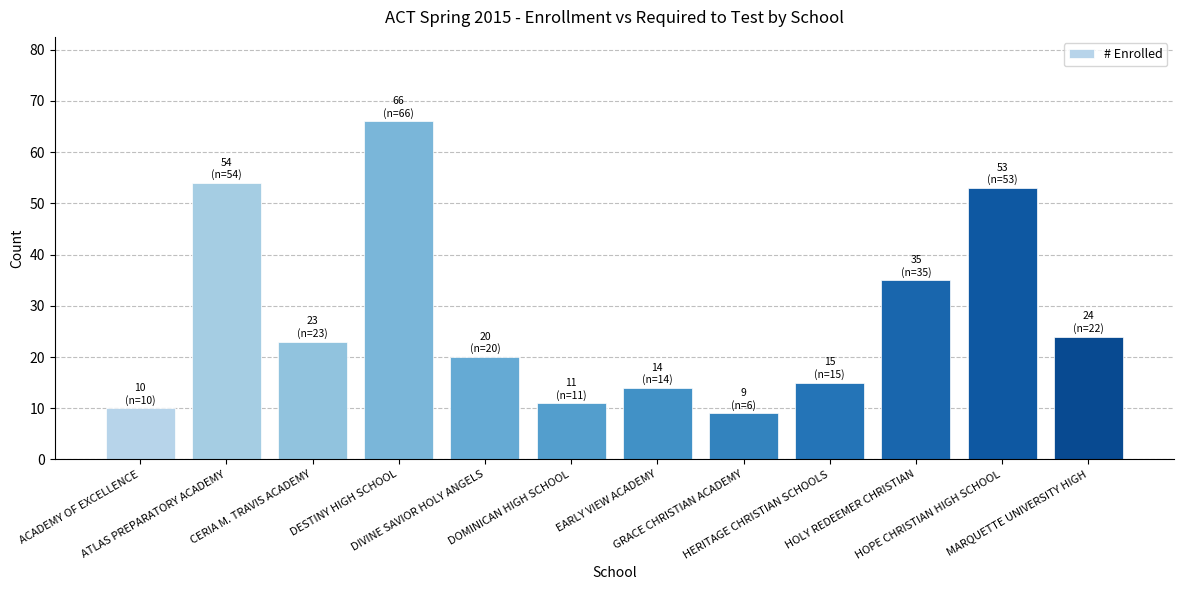

Where is the data nearest to the value 37?

HOLY REDEEMER CHRISTIAN